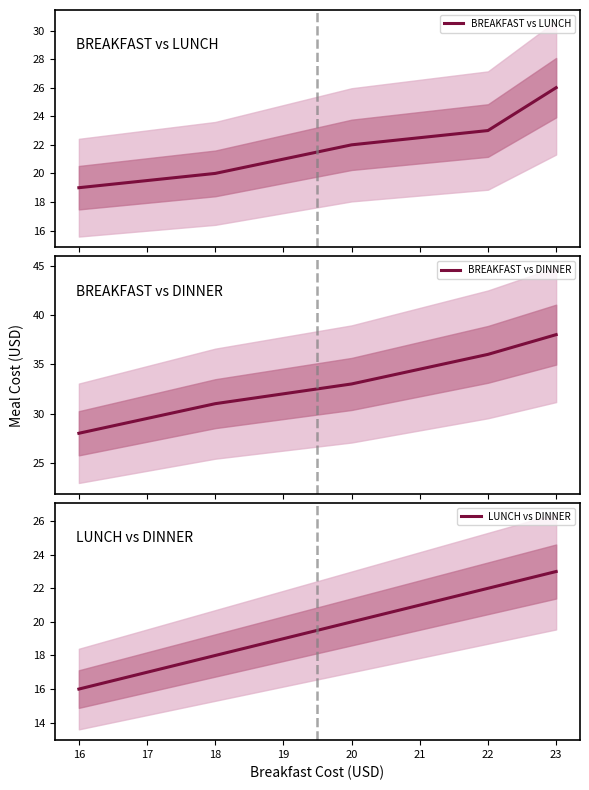

What is the maximum value for LUNCH vs DINNER?

23